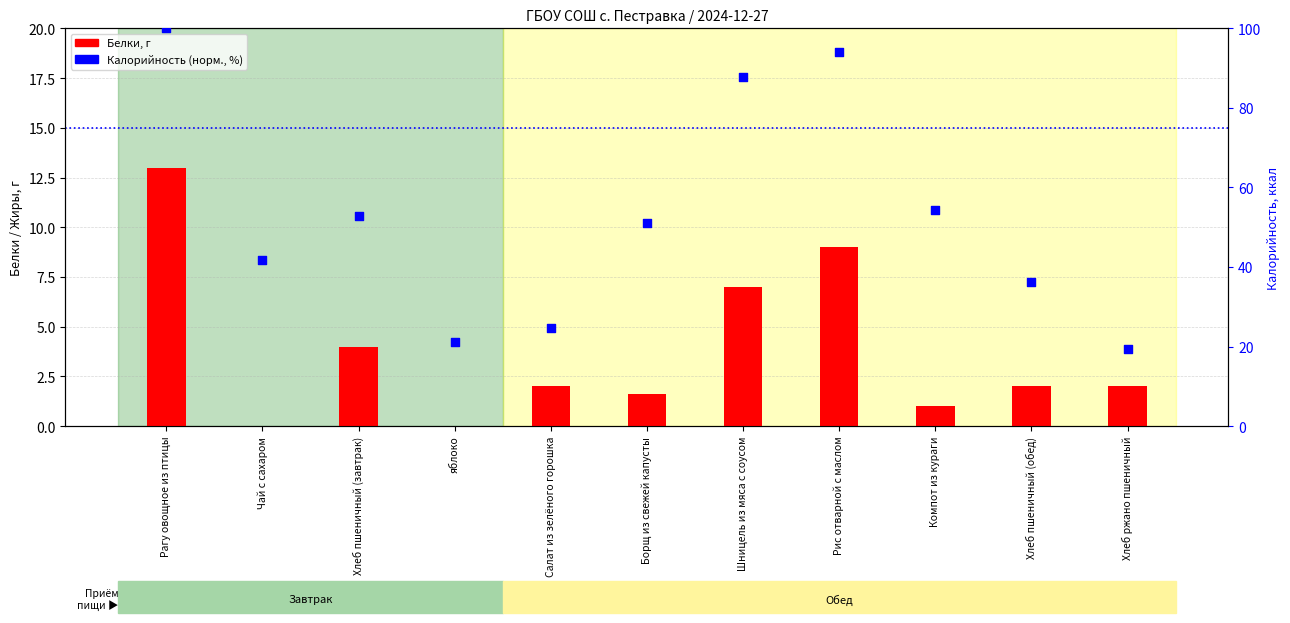

Is the value of Белки at Рагу овощное из птицы greater than the value of Калорийность (норм.) at Борщ из свежей капусты?

No